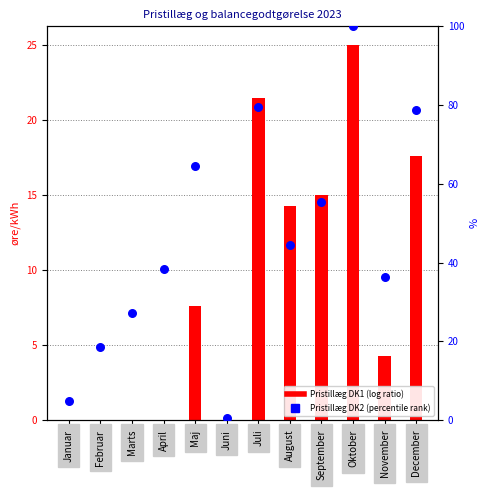

Which series has the widest spread of Y values?

Pristillæg DK2 (percentile rank)